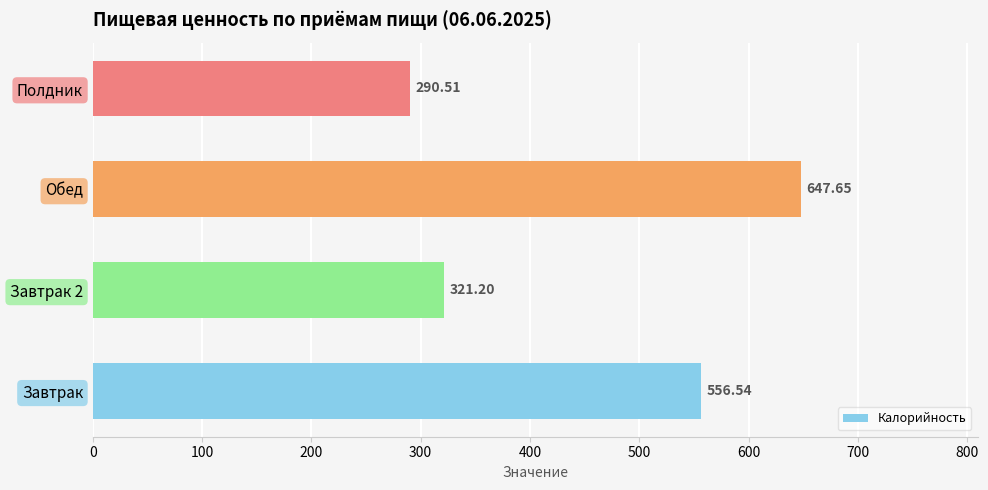

How many values exceed 556?

2